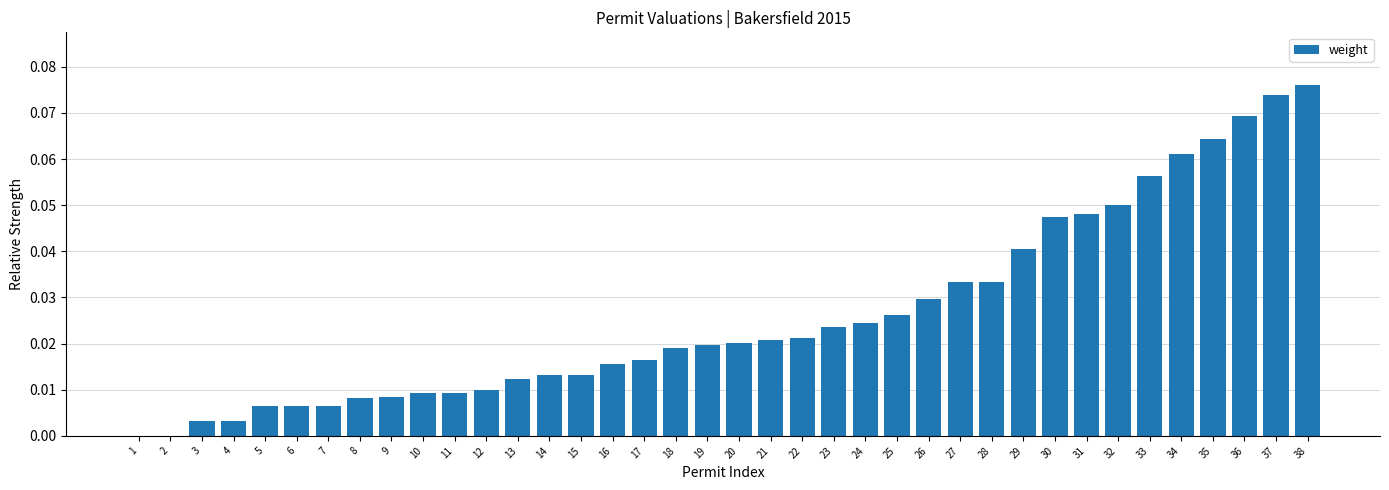

Between 3 and 19, which is larger?

19